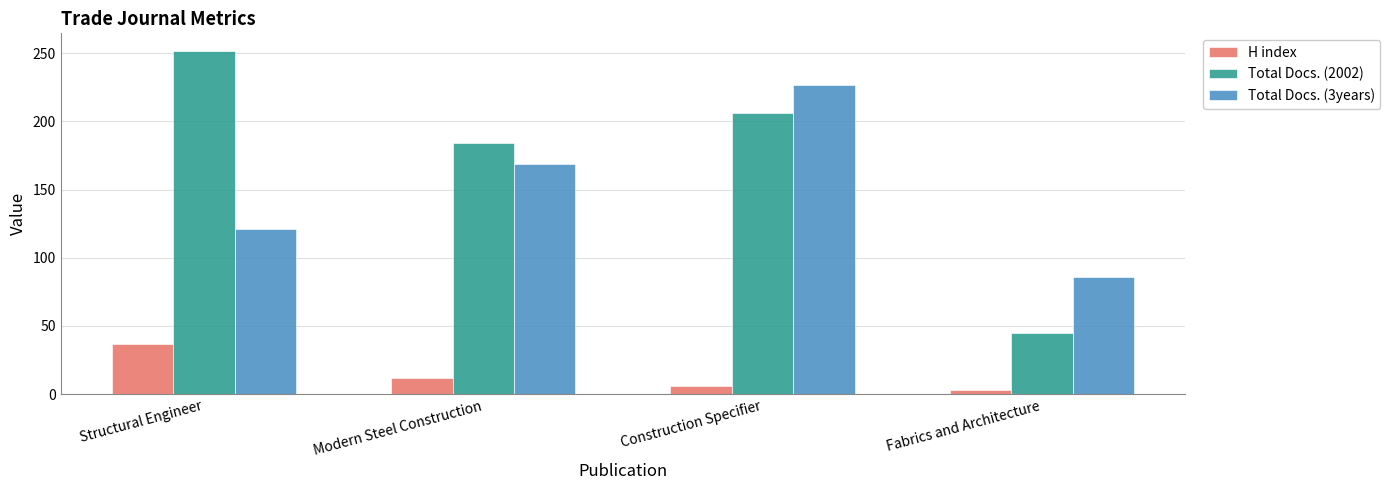

How many series are shown in this chart?

3